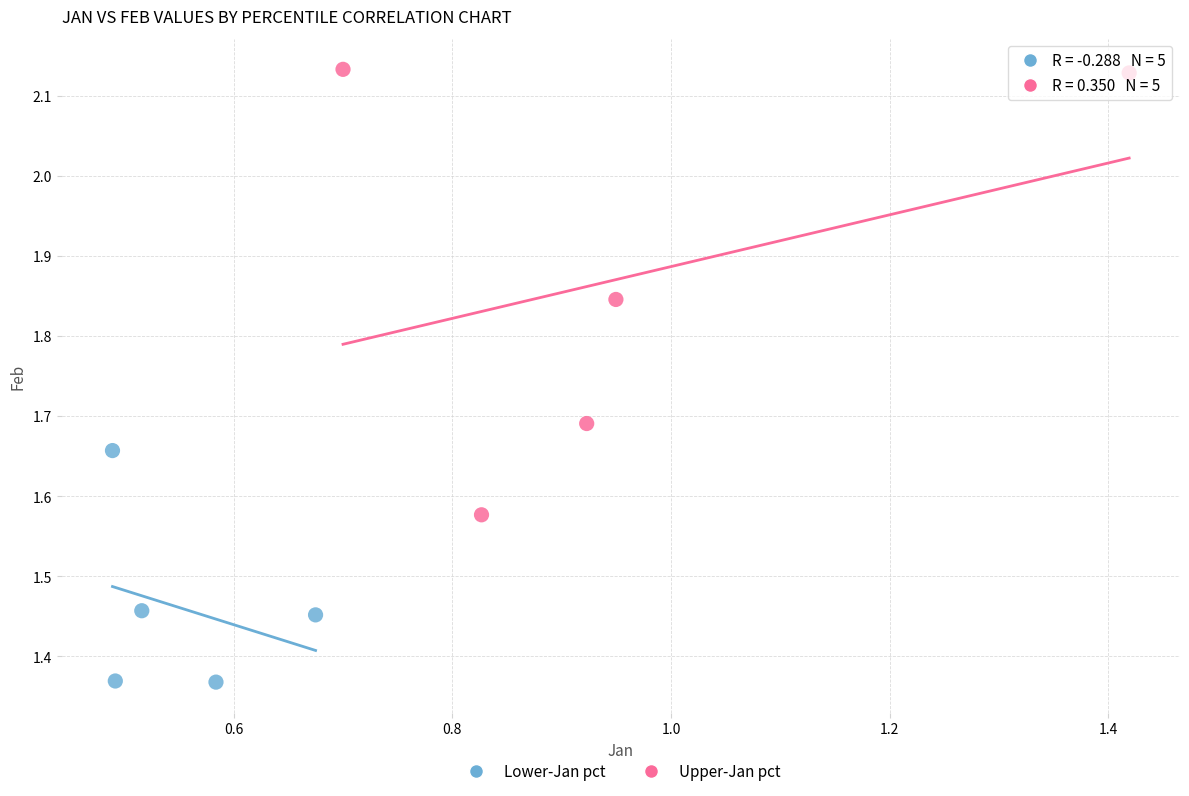

Which series has the largest Y range (max minus min)?

Upper-Jan pct